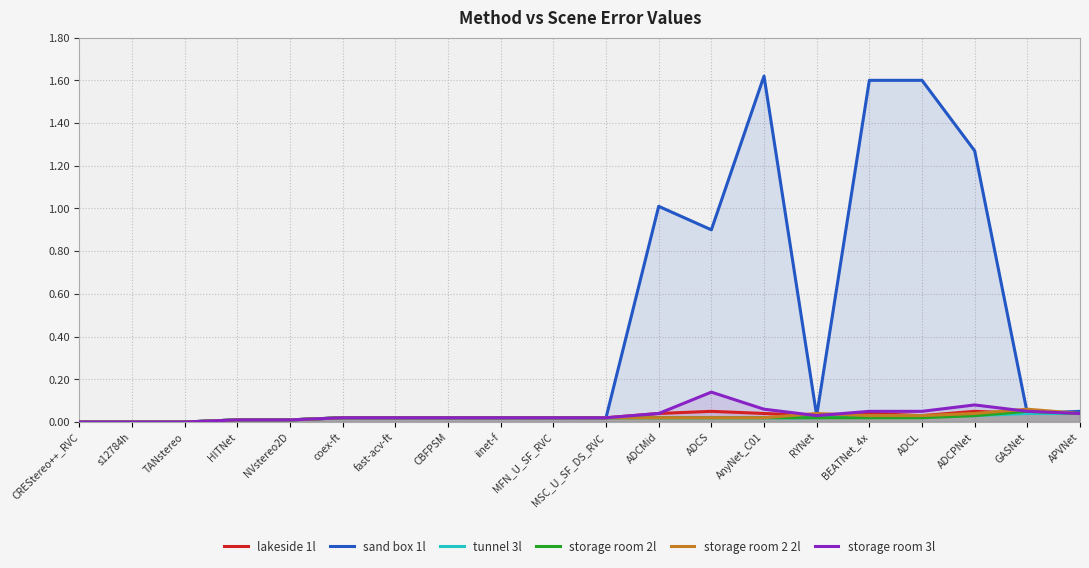

What is the maximum value for lakeside 1l?

0.1